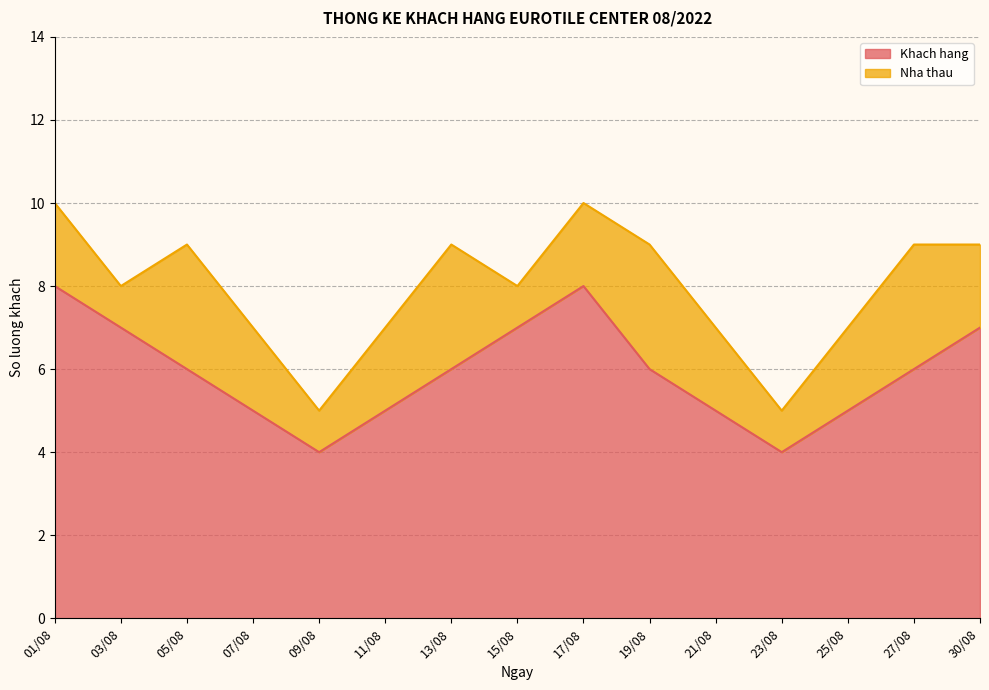

What is the label of the 8th point from the right?

15/08